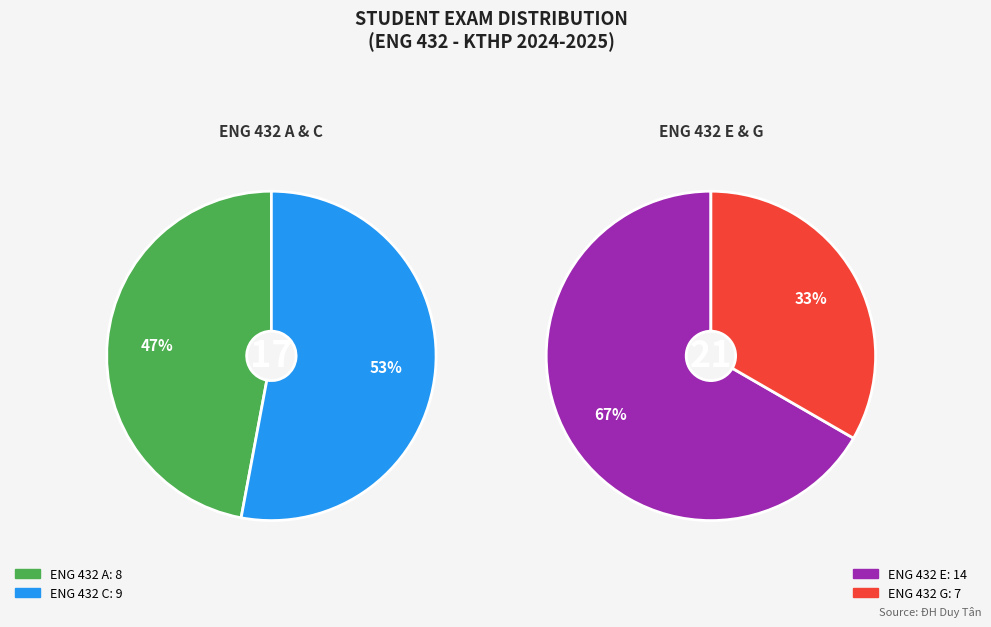

Between ENG 432 E and ENG 432 G, which is larger?

ENG 432 E